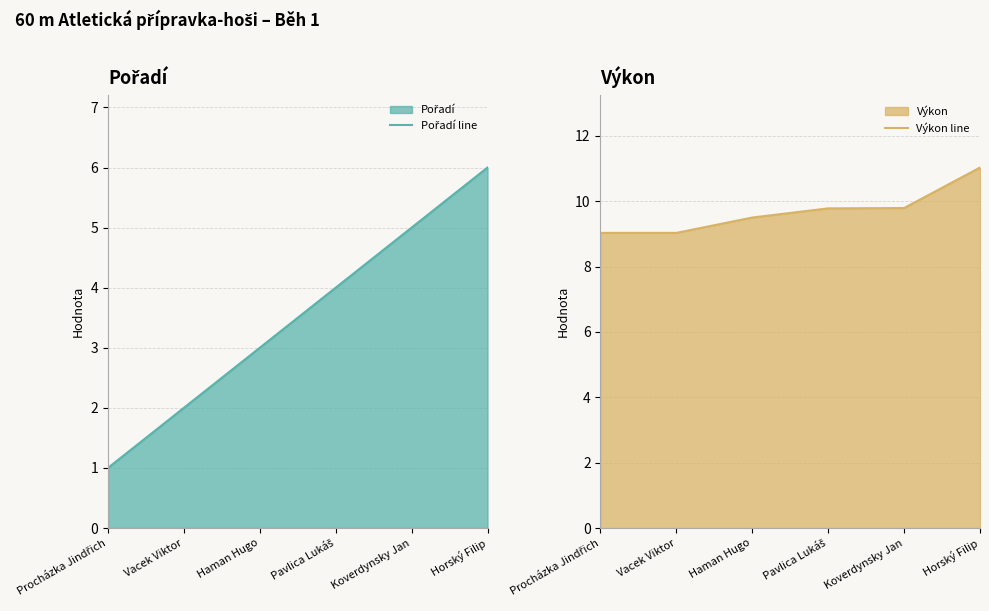

At how many categories does at least one series exceed 1?

6